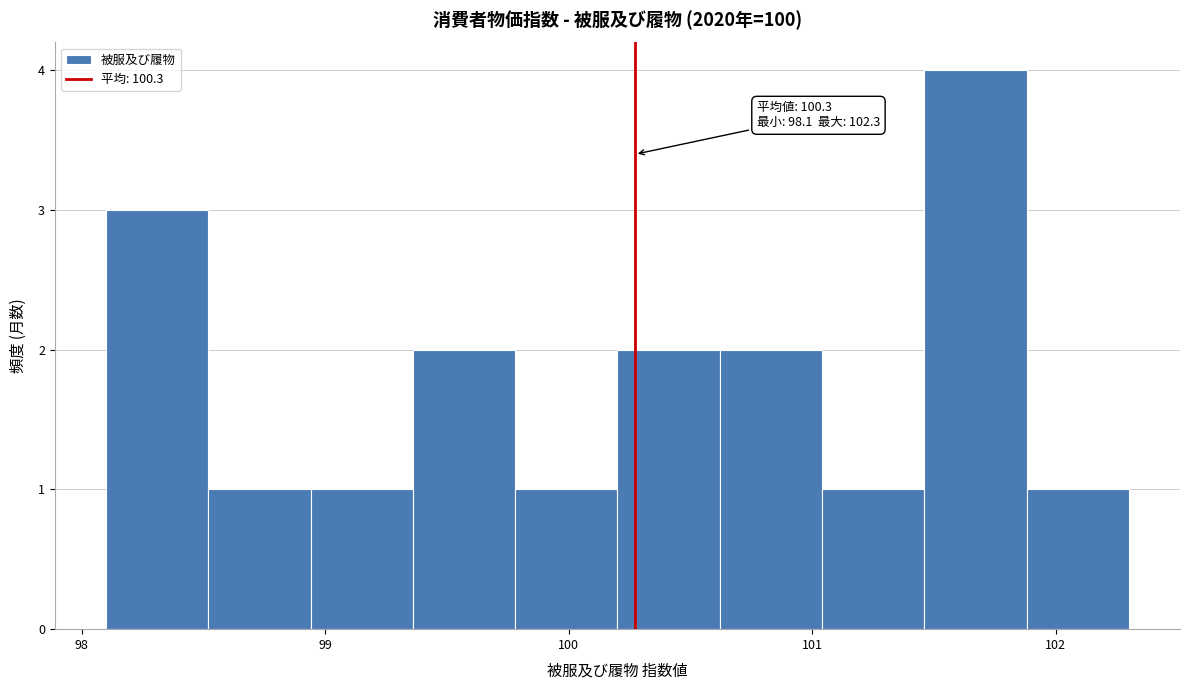

Over which range of the x-axis is the bar tallest?

101.46 to 101.88